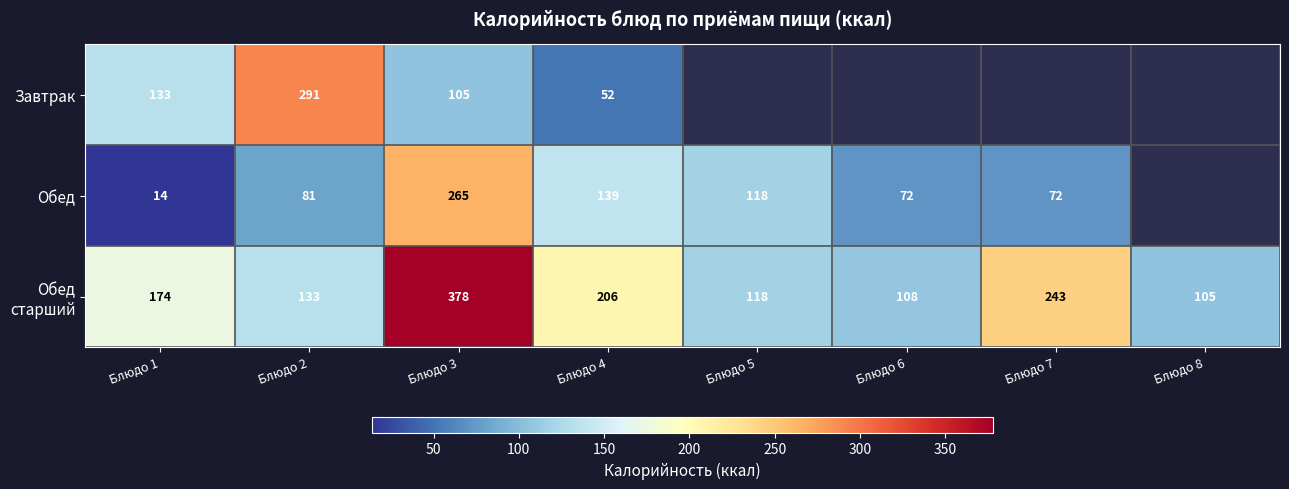

Between Блюдо 1 and Блюдо 2, which series saw the biggest shift?

Завтрак